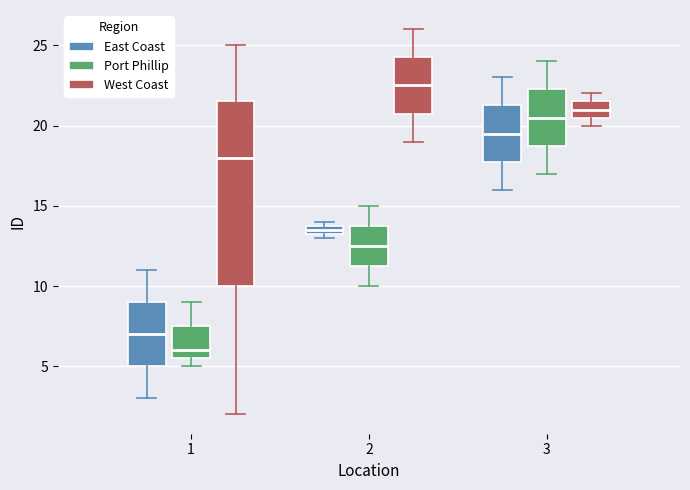

Where is the upper edge of the box for 2 (West Coast) on the y-axis? The values are not printed on the chart, so give them approximately, as read against the axis.

24.5